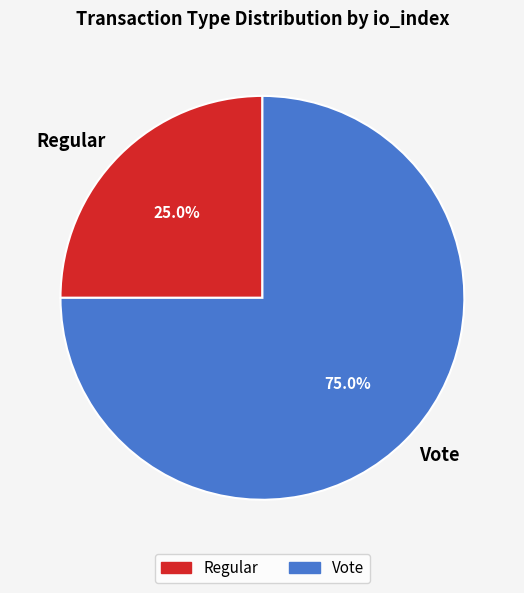

Which category has the biggest portion of the pie?

Vote